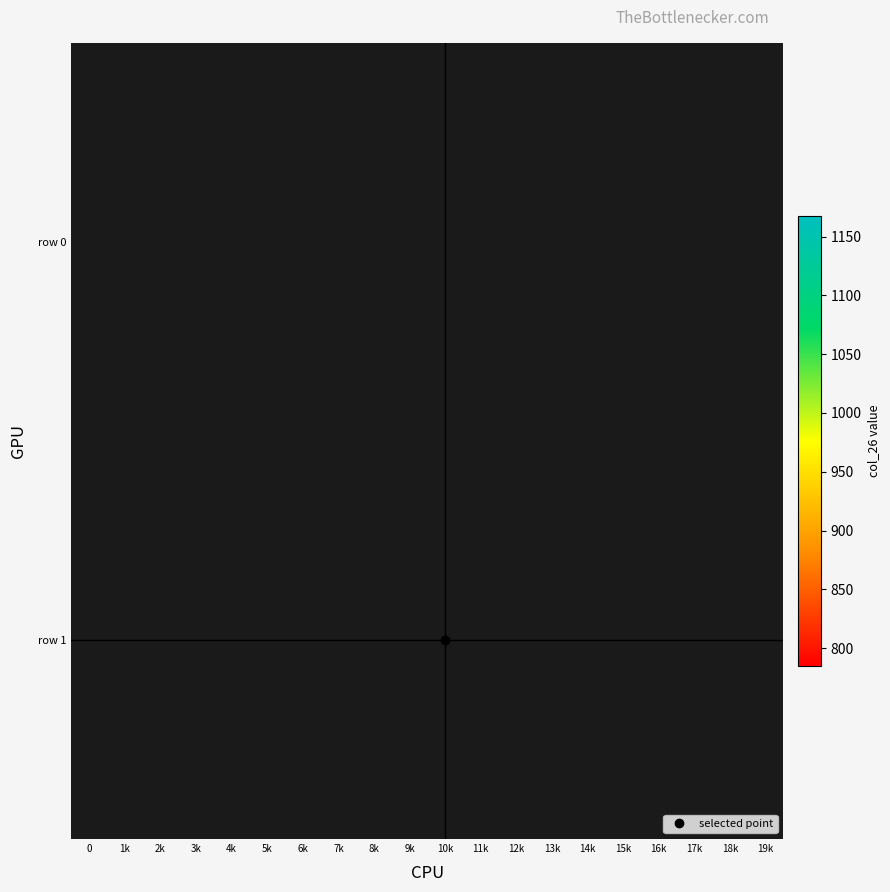

How many distinct data groups are displayed?

2